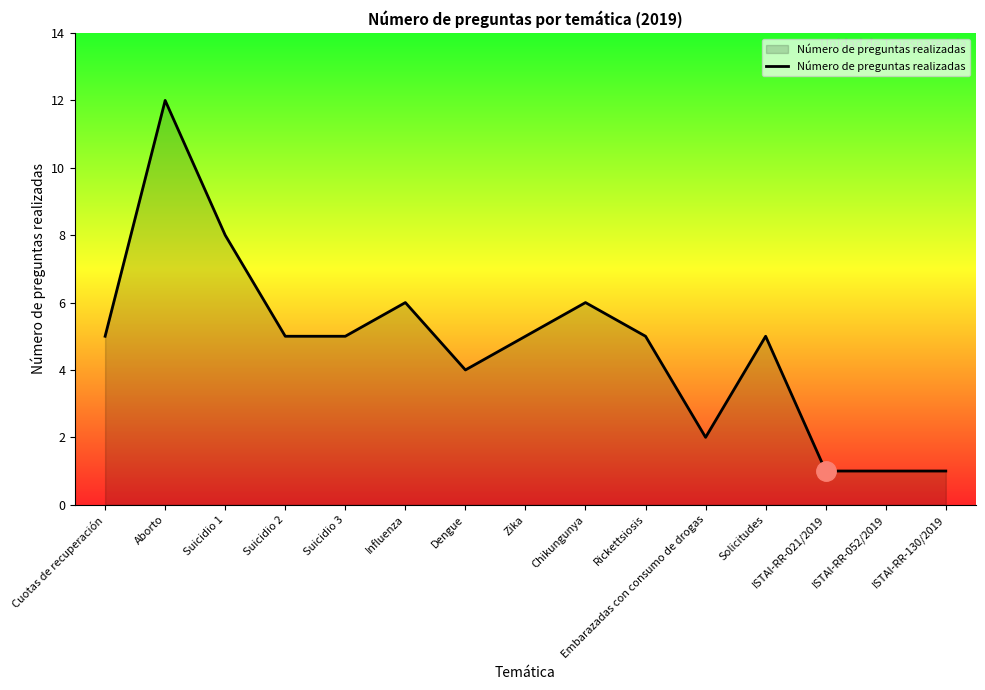

Which category has the highest value across all series?

Aborto